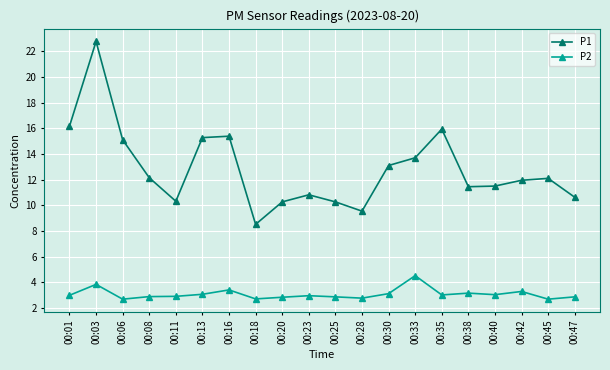

What is the average value of the P2 series?

3.1